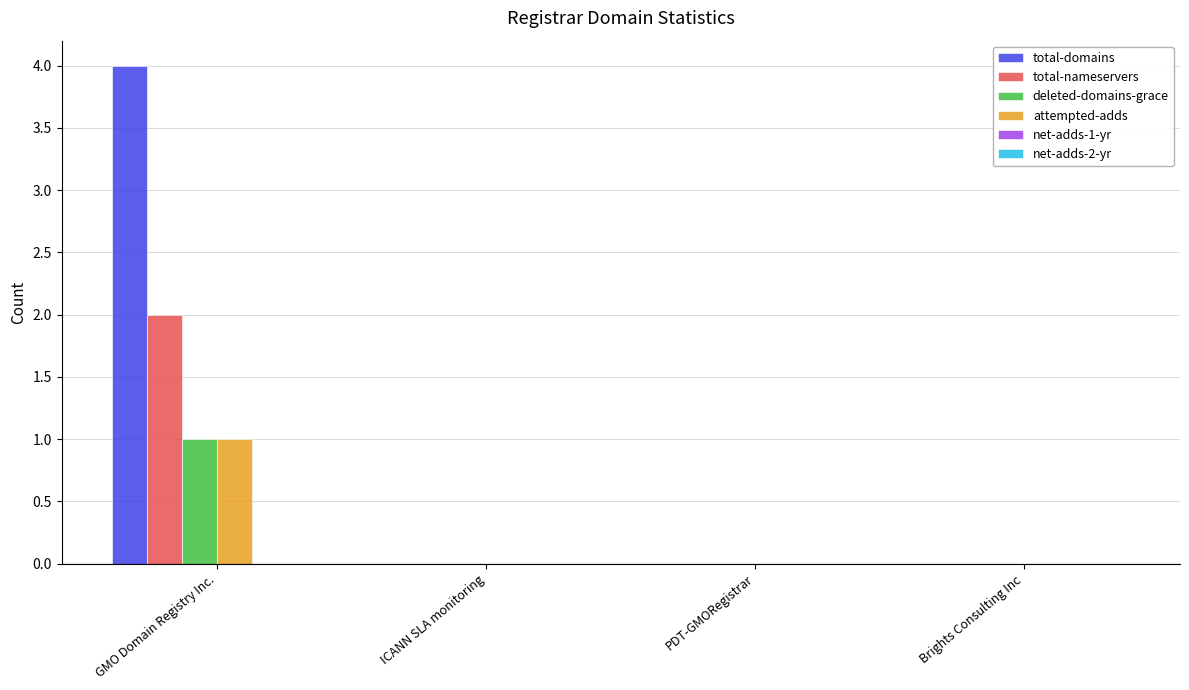

Which series has the largest total across all categories?

total-domains